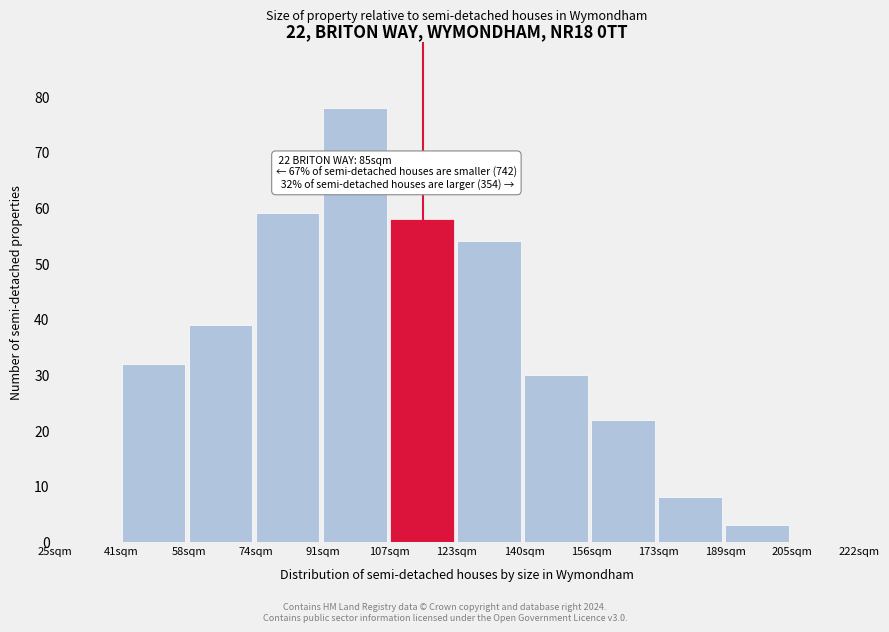

Reading left to right, extract all data points from this chart.

25sqm=0	41sqm=32	58sqm=39	74sqm=59	91sqm=78	107sqm=58	123sqm=54	140sqm=30	156sqm=22	173sqm=8	189sqm=3	205sqm=0